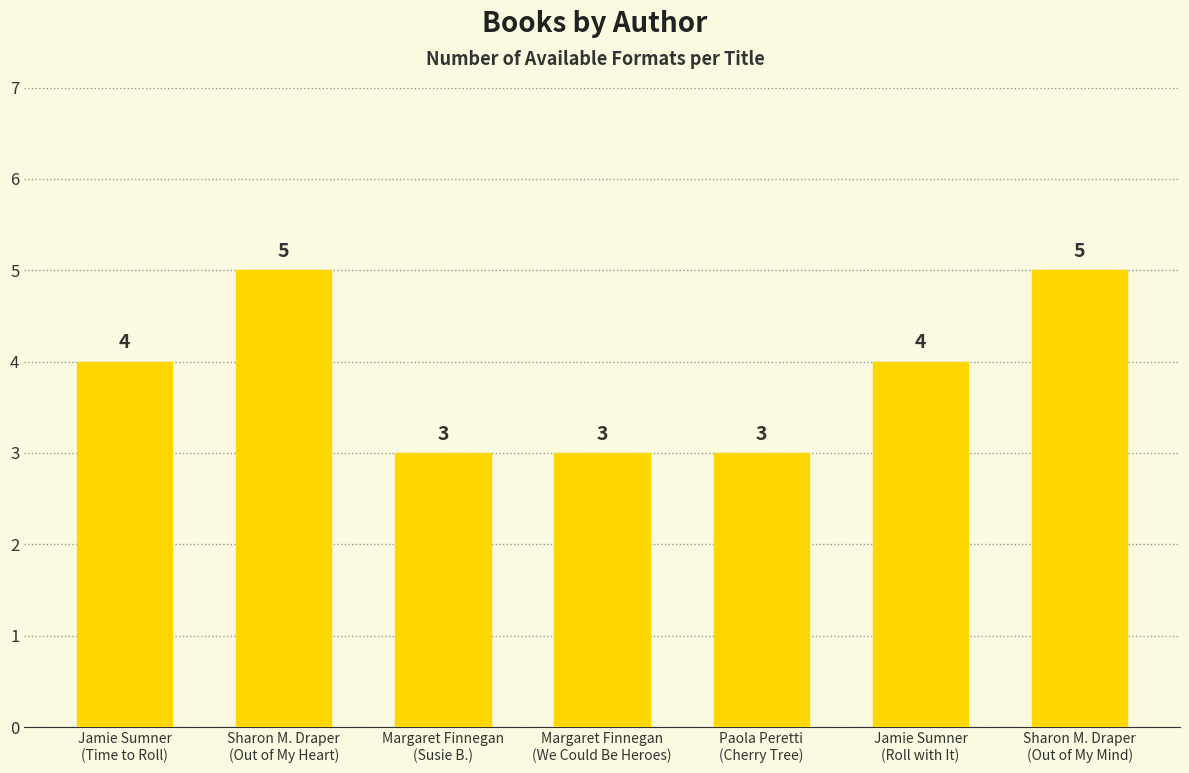

How many values are between 3 and 5?

7